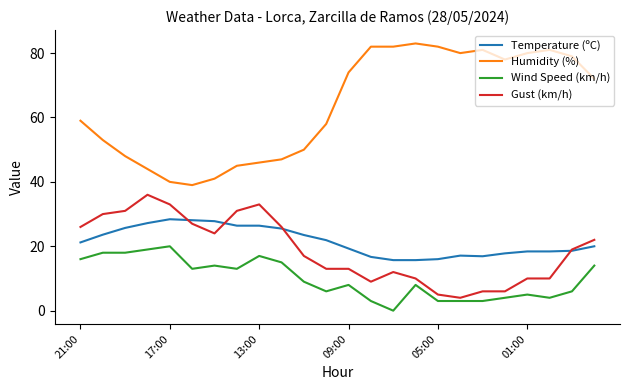

What is the lowest value of the Gust (km/h) series?

4.0